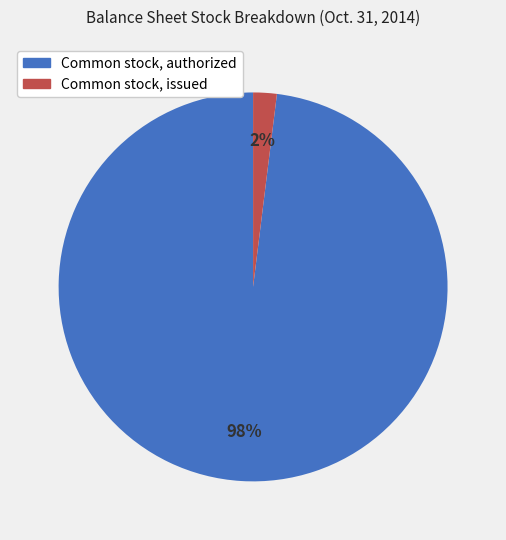

How many slices are in this pie chart?

2